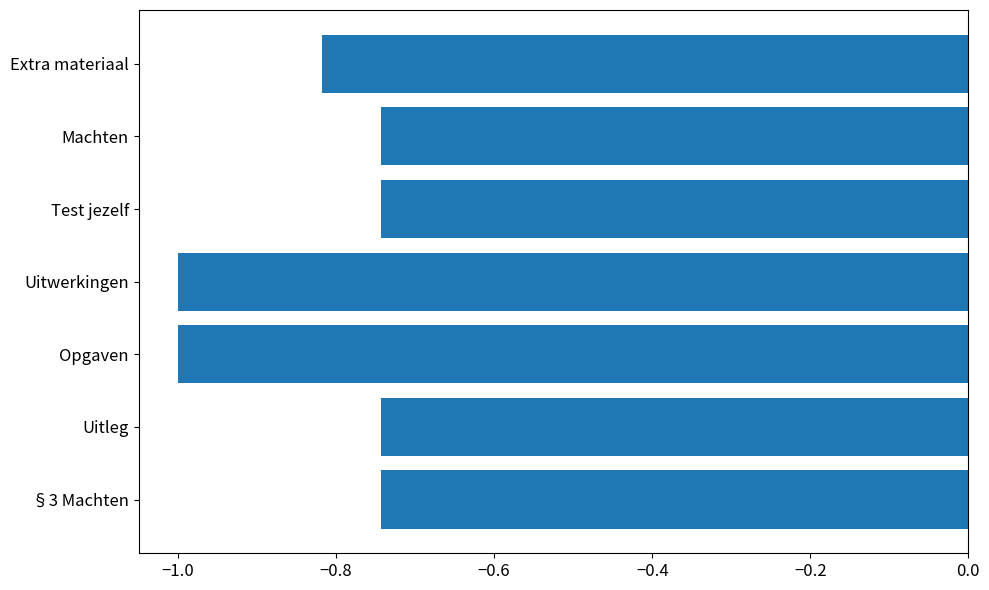

The chart shows a value of -1.0 at Opgaven. True or false?

True